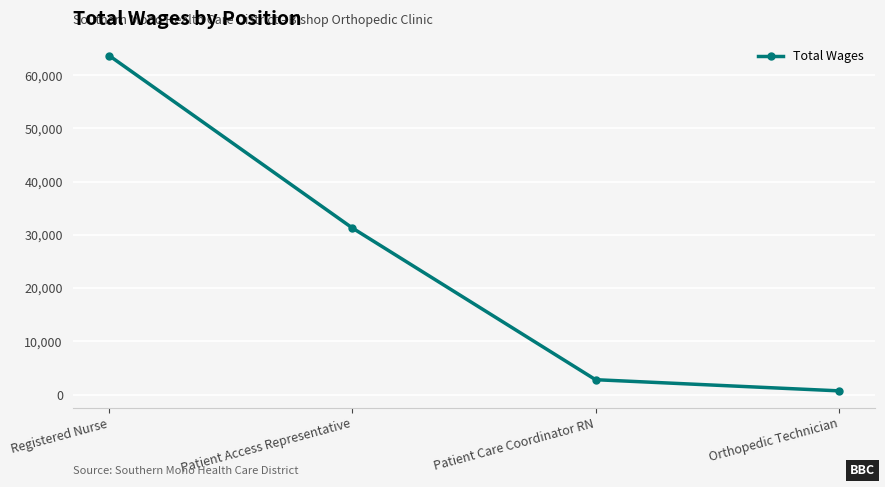

Rank the categories by value from highest to lowest.

Registered Nurse, Patient Access Representative, Patient Care Coordinator RN, Orthopedic Technician